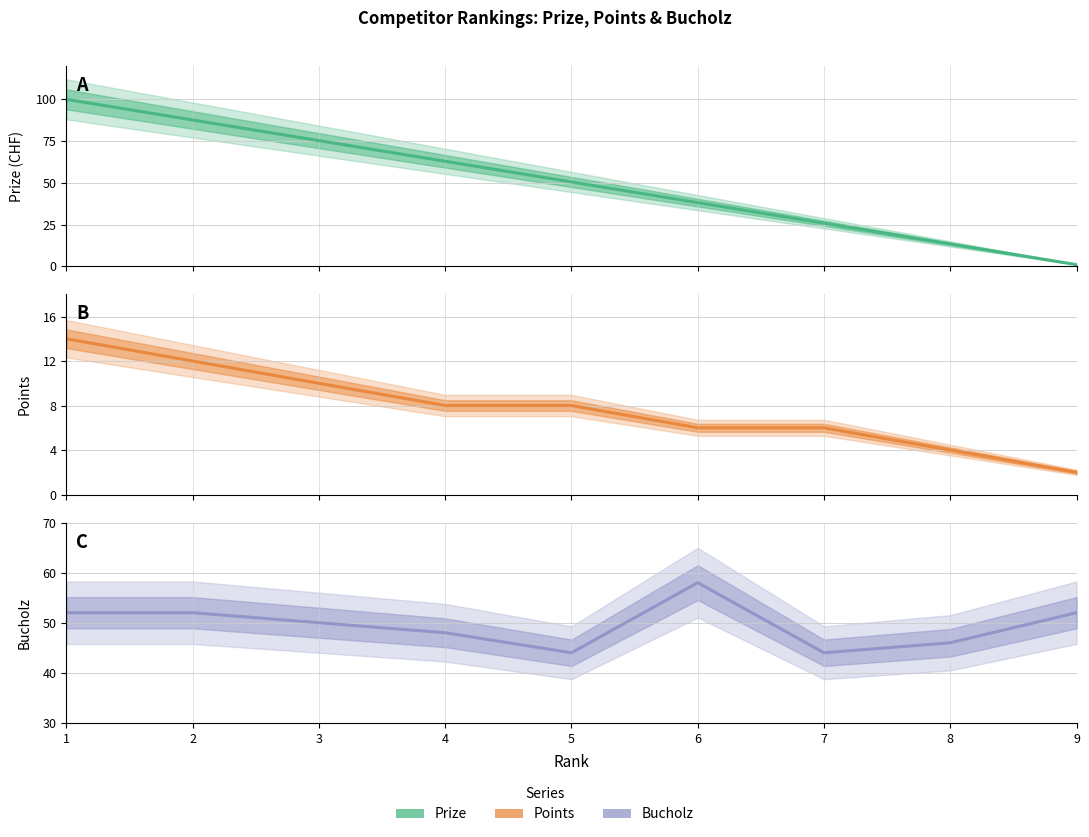

True or false: Points has a value of 8.0 at 5.

True